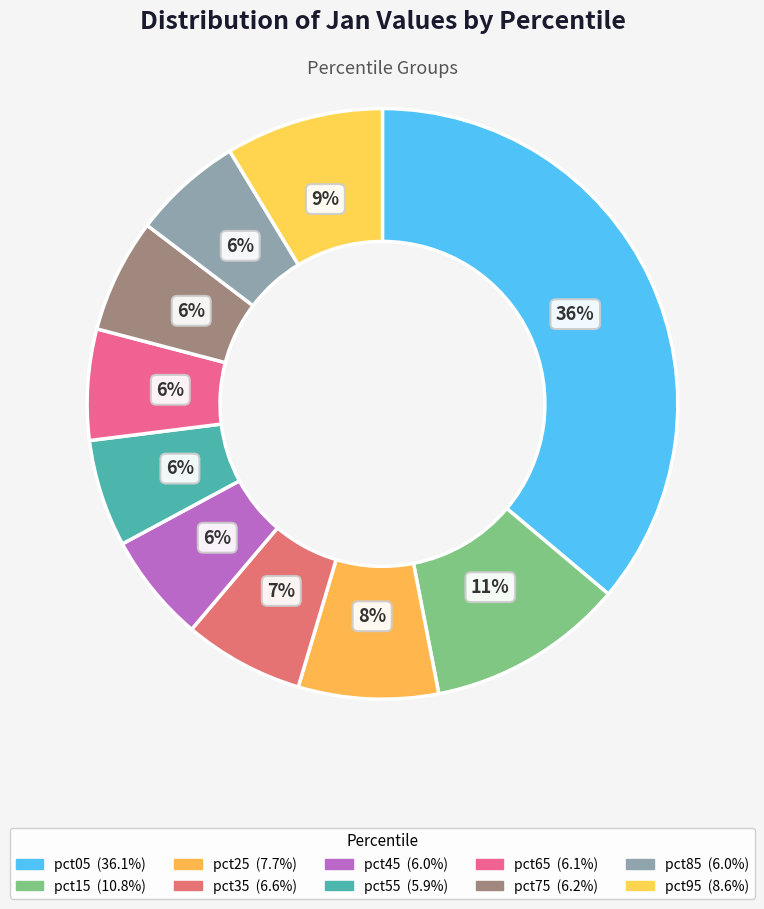

To the nearest percent, what is the combined percentage of pct45 and pct65?

12%